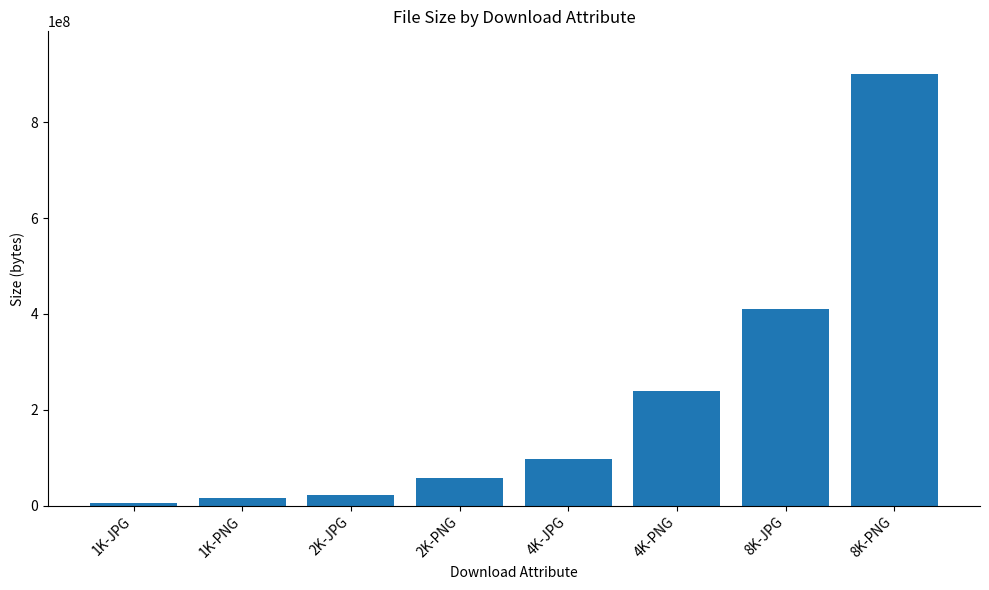

Are the bars grouped side by side (vs. stacked)?

No